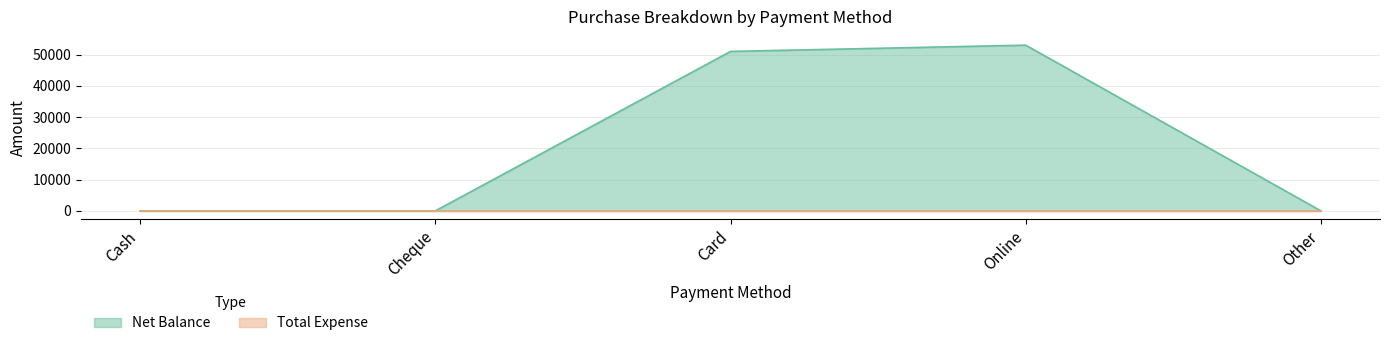

What is the maximum value shown in the chart?

53000